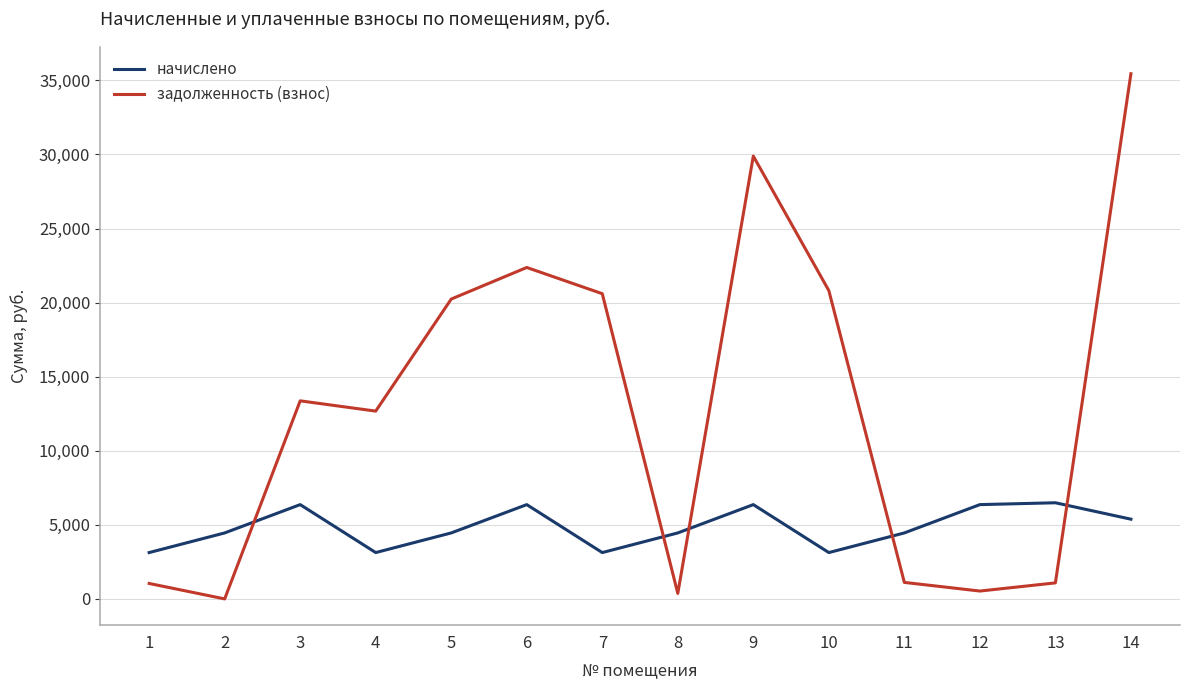

What is the maximum value for начислено?

6489.6